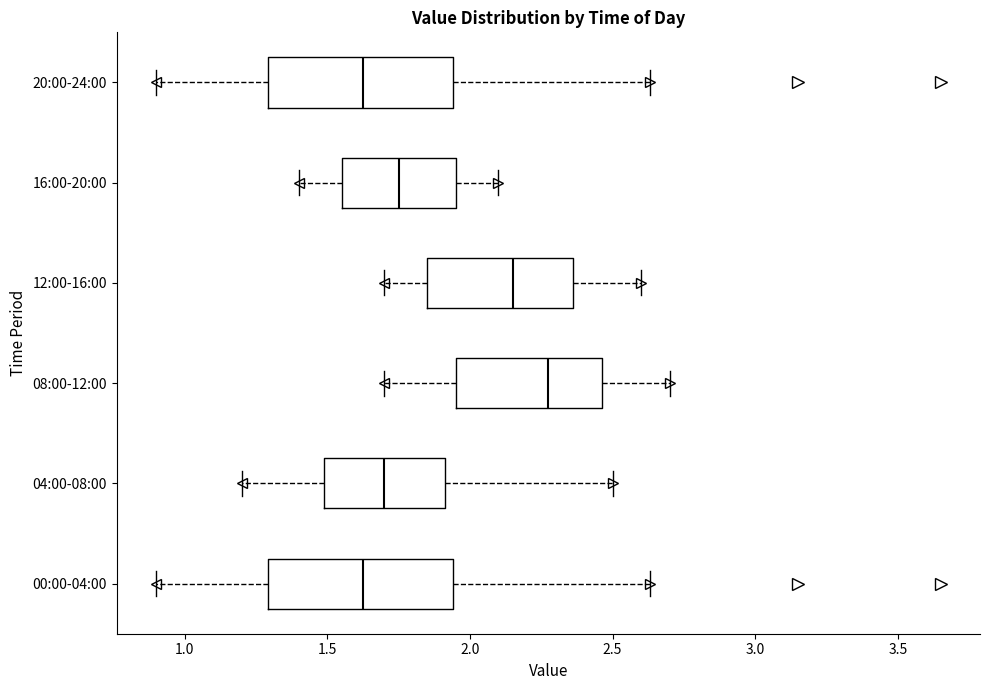

Reading bottom to top, transcribe this box plot: for each box, give where its median line is, the range the box spans, and where its two whiskers end, as read against the x-axis. The values are not printed on the chart, so give them approximately, as read against the axis.

00:00-04:00: median 1.65, box 1.30 to 1.95, whiskers 0.90 to 2.65
04:00-08:00: median 1.70, box 1.50 to 1.90, whiskers 1.20 to 2.50
08:00-12:00: median 2.30, box 1.95 to 2.45, whiskers 1.70 to 2.70
12:00-16:00: median 2.15, box 1.85 to 2.35, whiskers 1.70 to 2.60
16:00-20:00: median 1.75, box 1.55 to 1.95, whiskers 1.40 to 2.10
20:00-24:00: median 1.65, box 1.30 to 1.95, whiskers 0.90 to 2.65